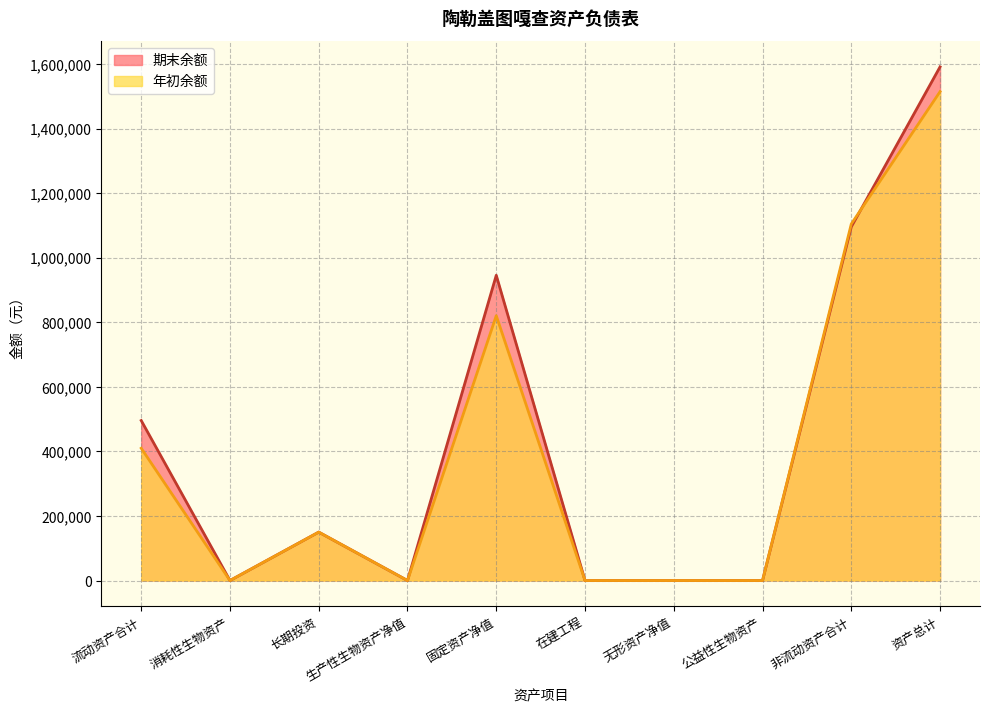

Count the number of data series in this chart.

2